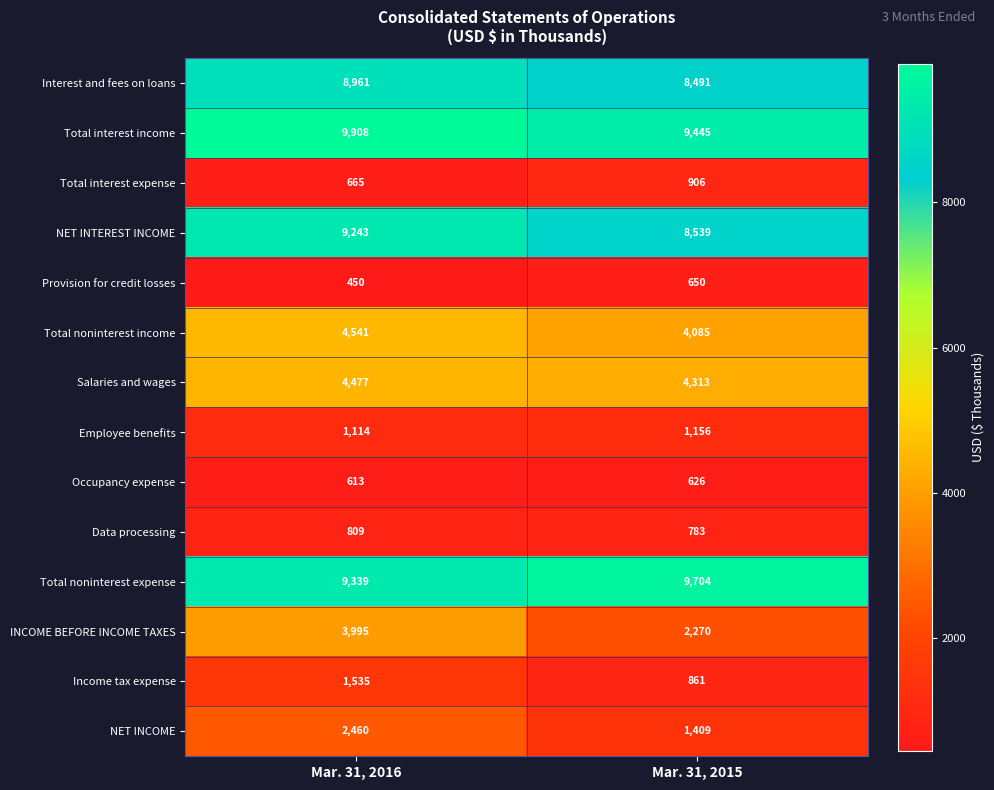

Rank the series by their maximum value, from lowest to highest.

Occupancy expense, Provision for credit losses, Data processing, Total interest expense, Employee benefits, Income tax expense, NET INCOME, INCOME BEFORE INCOME TAXES, Salaries and wages, Total noninterest income, Interest and fees on loans, NET INTEREST INCOME, Total noninterest expense, Total interest income